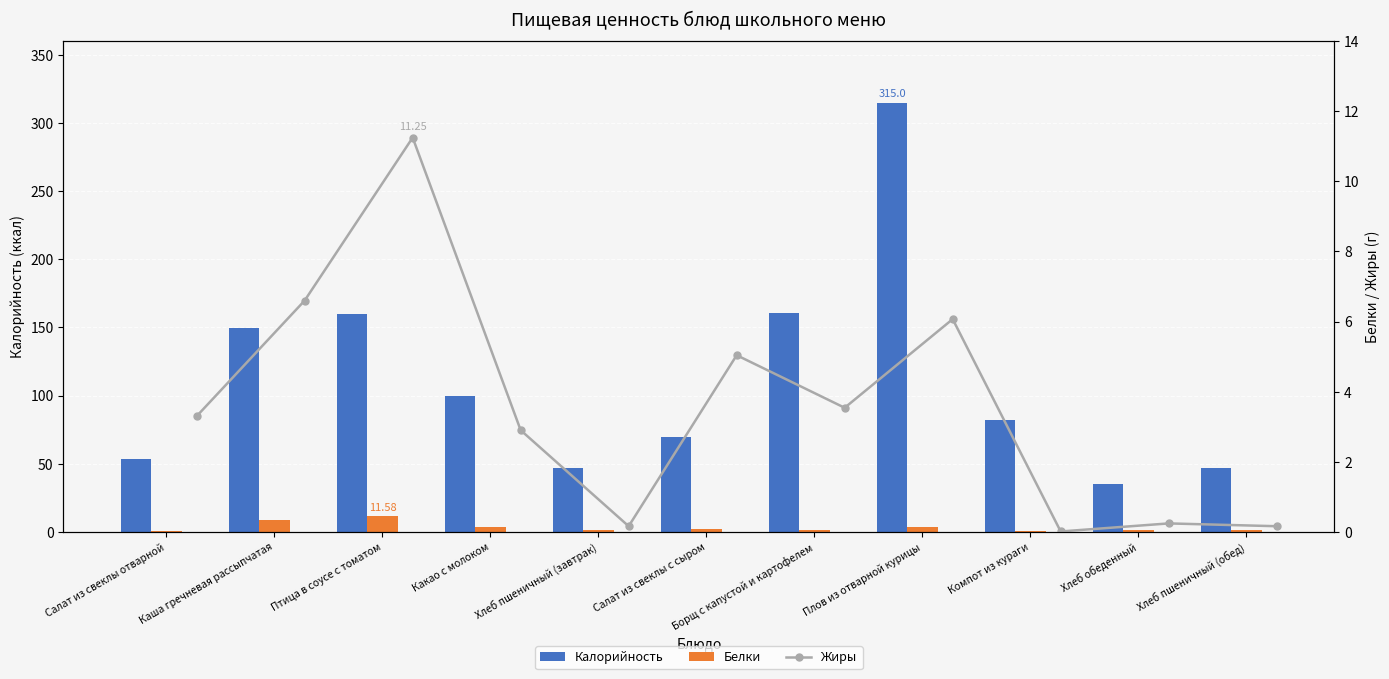

The Жиры series shows 11.5 at Каша гречневая рассыпчатая. True or false?

False